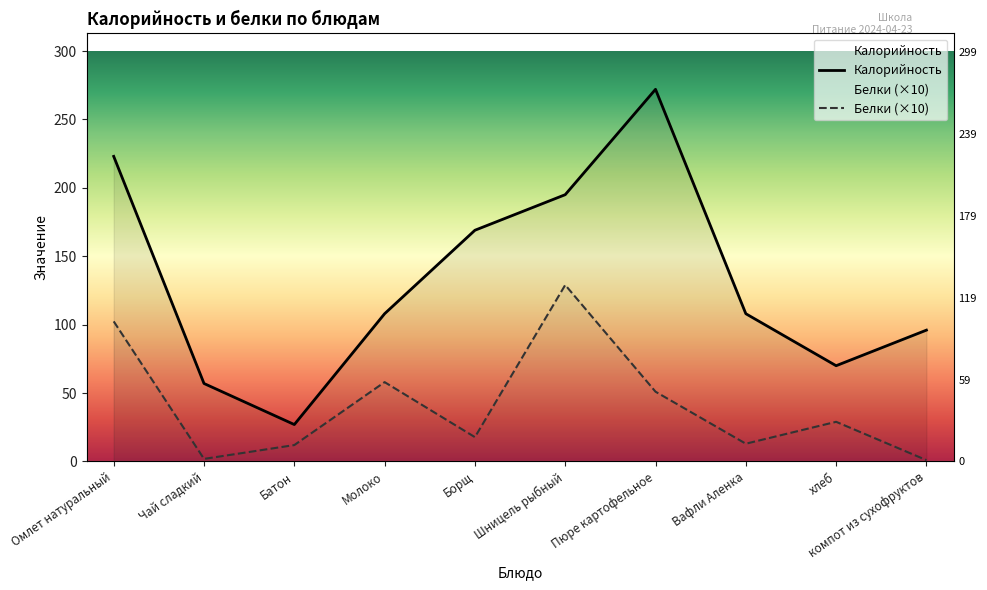

Which series has the largest range (max minus min)?

Калорийность